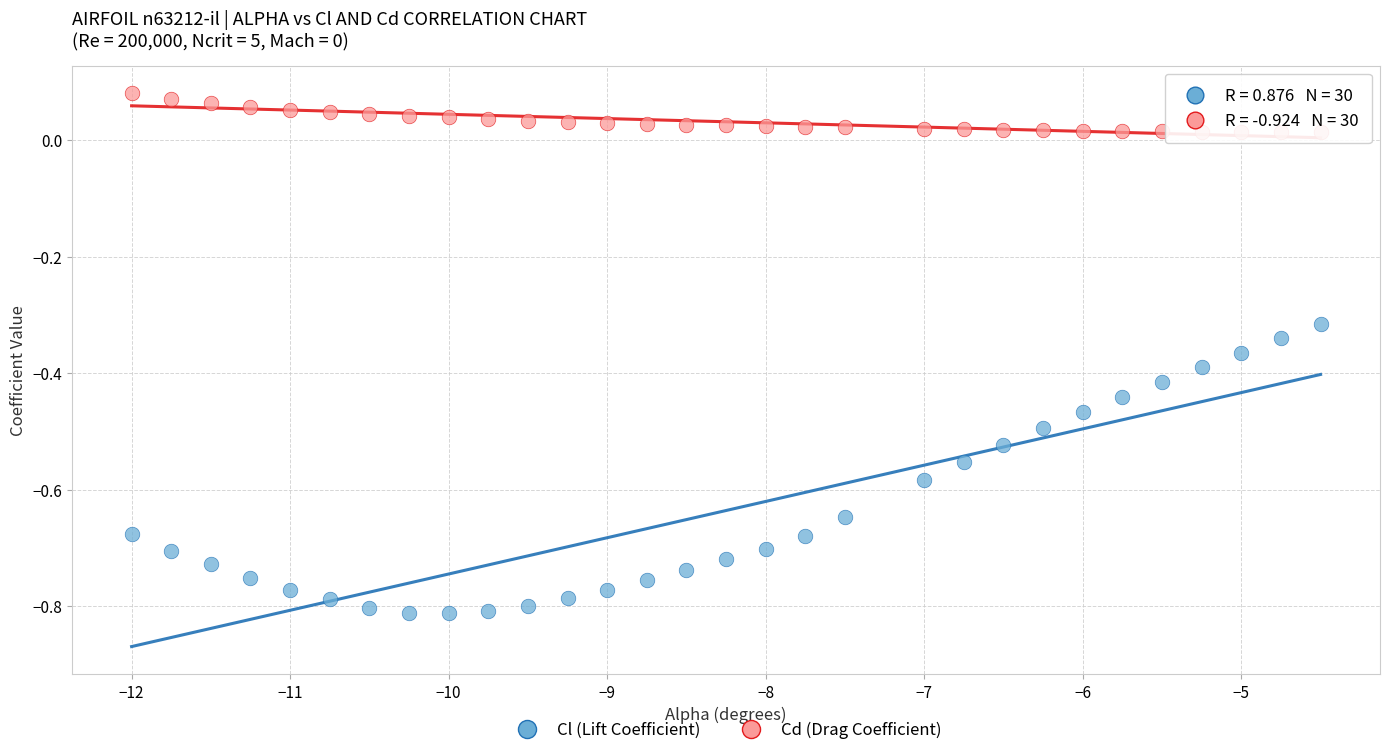

Which series has the widest spread of Y values?

Cl (Lift Coefficient)